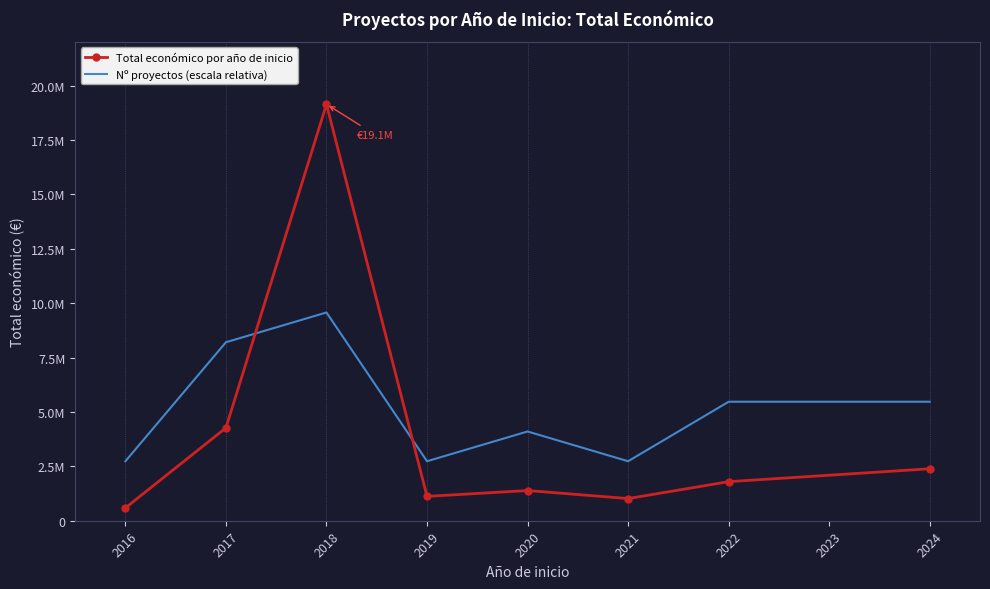

At 2016, list the series in order from smallest to largest.

Total económico por año de inicio, Nº proyectos (escala relativa)